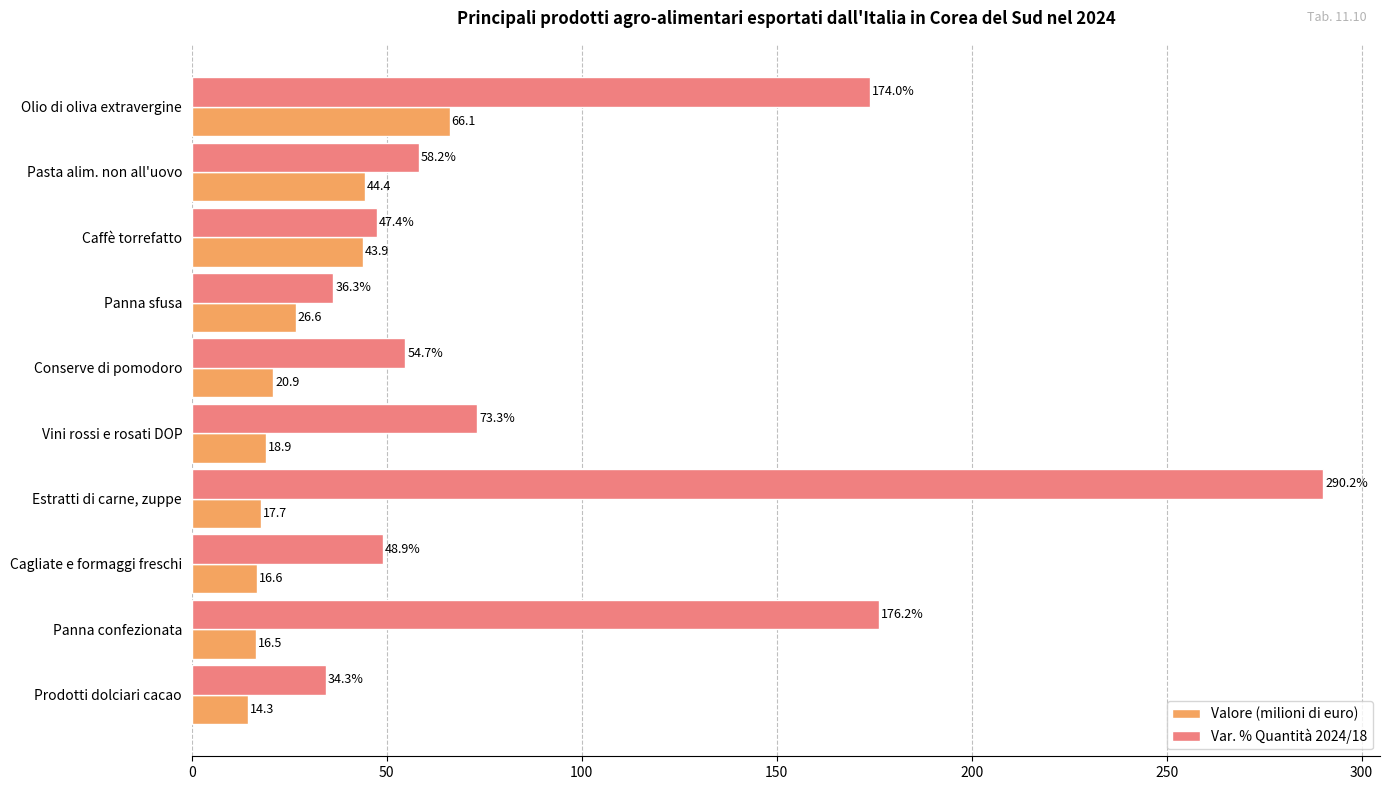

What is the minimum value shown in the chart?

14.3